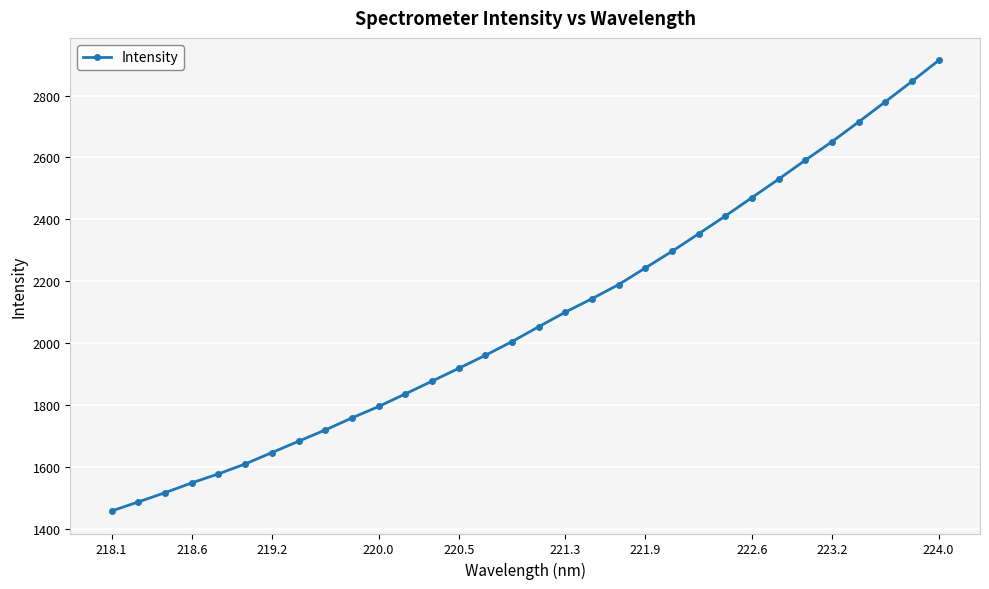

What is the smallest value displayed?

1456.9